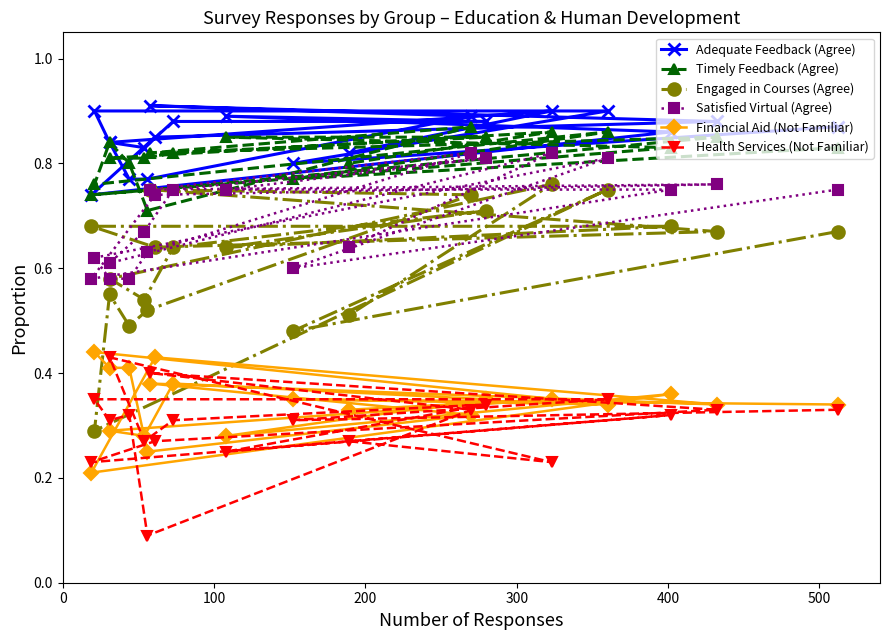

What is the difference between the maximum and minimum values in the Financial Aid (Not Familiar) series?

0.2